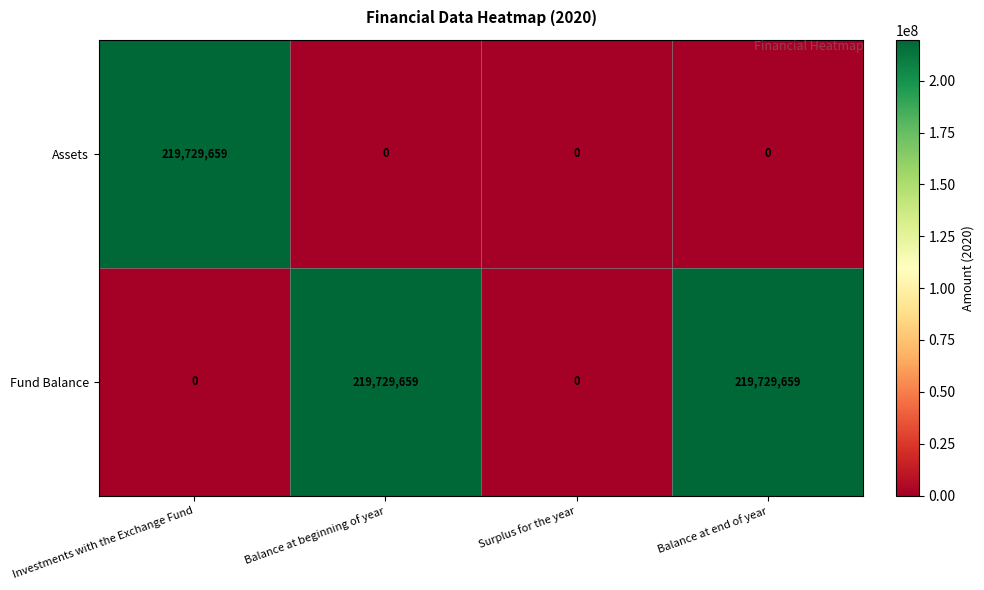

What is the difference between the highest and lowest values at Balance at end of year?

219729659